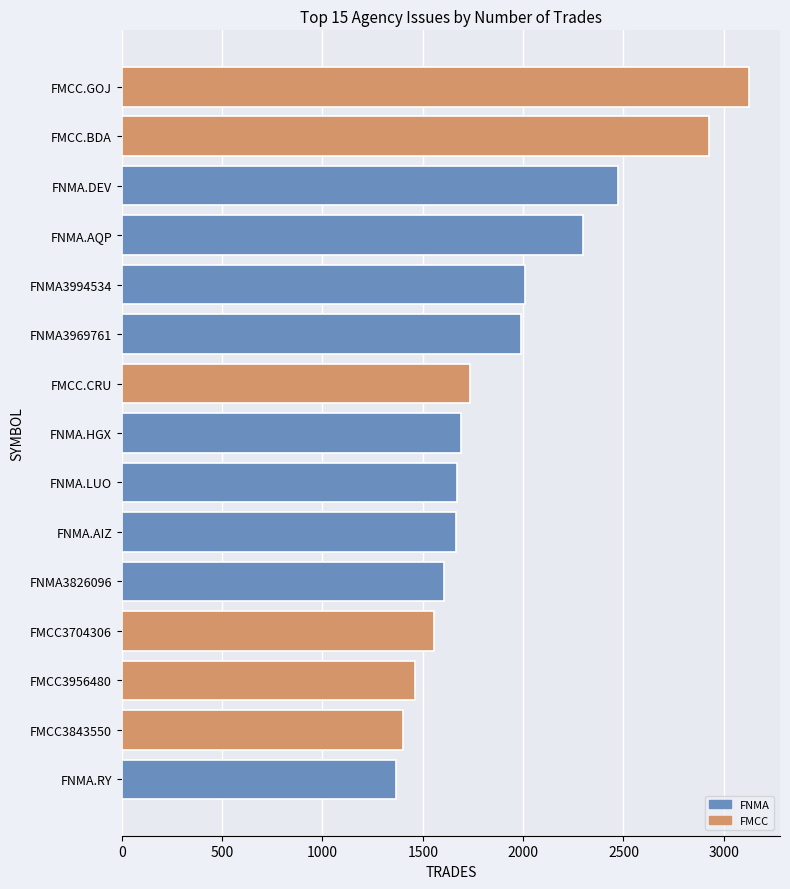

What is the approximate value at FMCC.CRU?

1736